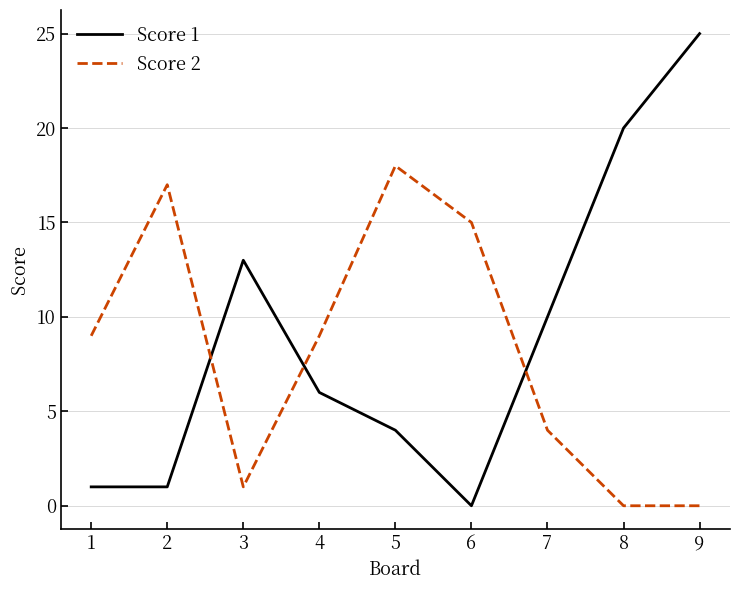

Which series has the largest range (max minus min)?

Score 1